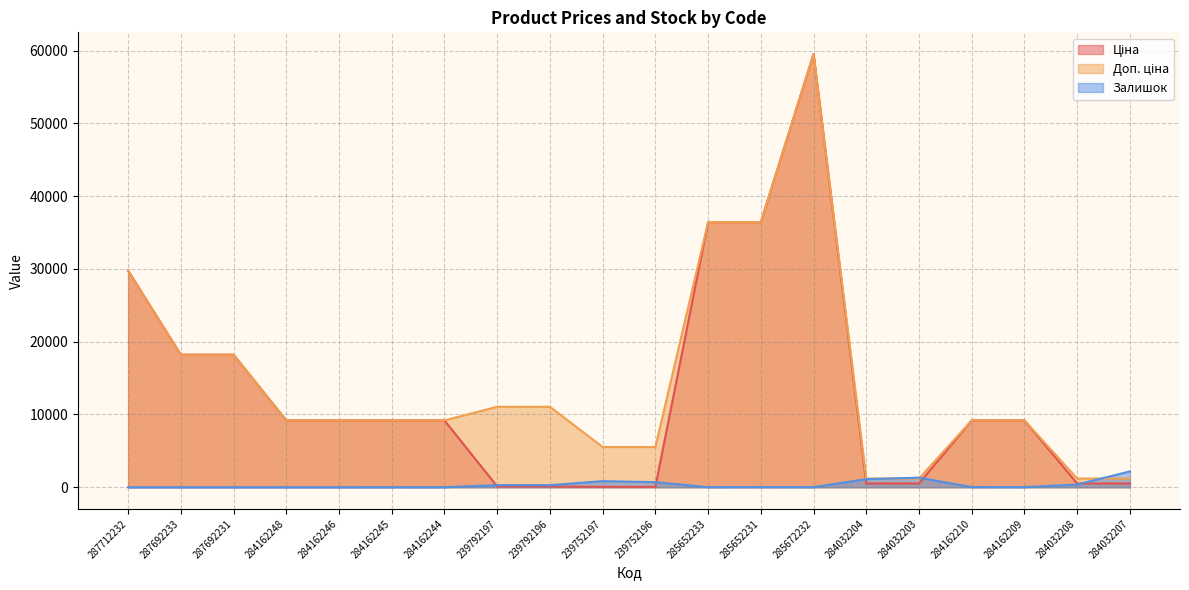

What is the difference between the highest and lowest values at 239792197?

10944.5